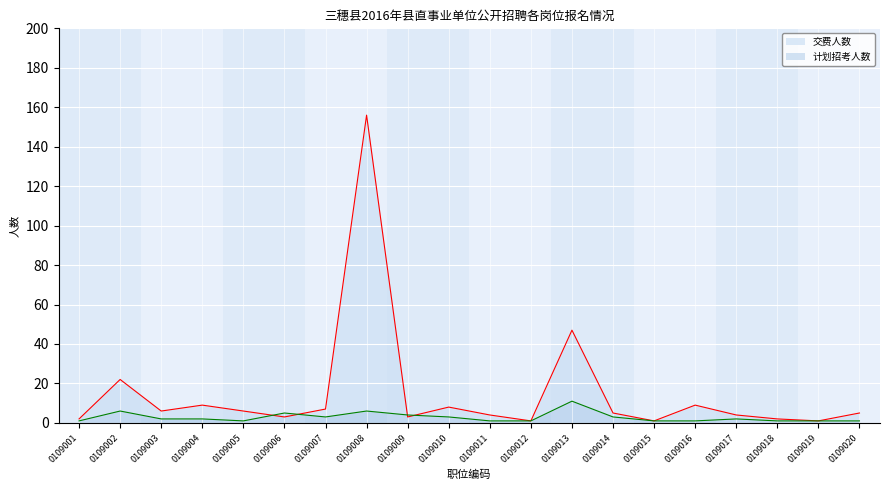

How many lines are shown in the chart?

2